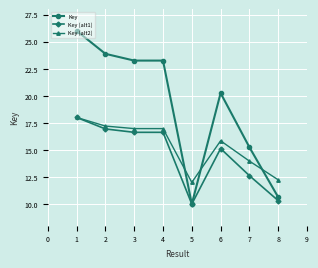

List the series in order of their overall mean, lowest first.

Key (alt1), Key (alt2), Key